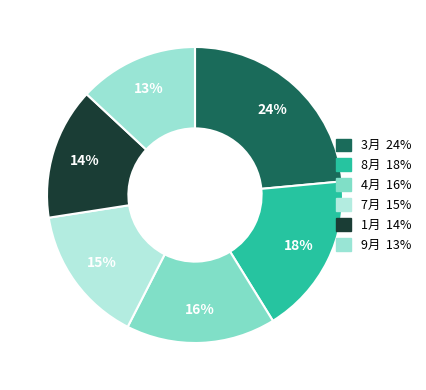

Count the number of slices in the pie.

6